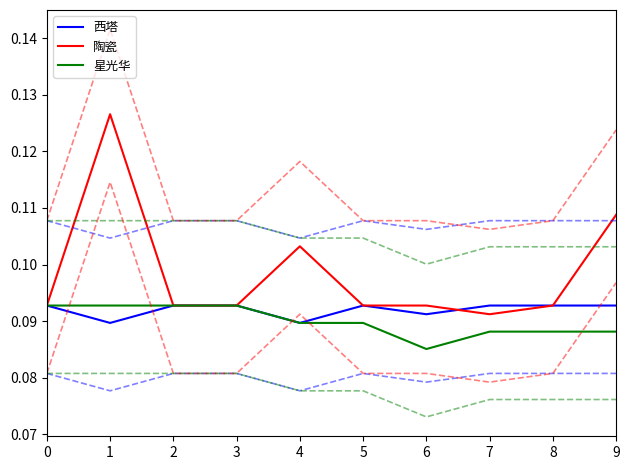

True or false: 陶瓷 and 星光华 cross at least once.

False